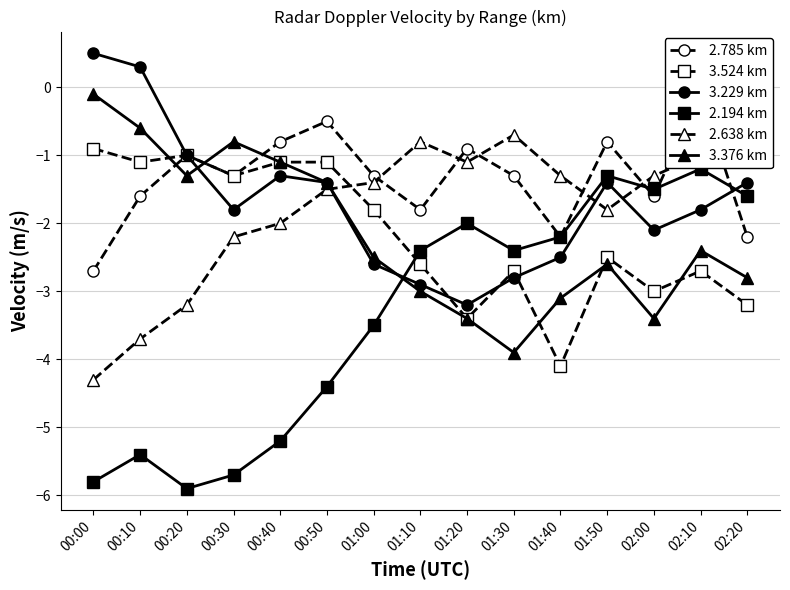

Rank the series at 00:00 from lowest to highest value.

2.194 km, 2.638 km, 2.785 km, 3.524 km, 3.376 km, 3.229 km